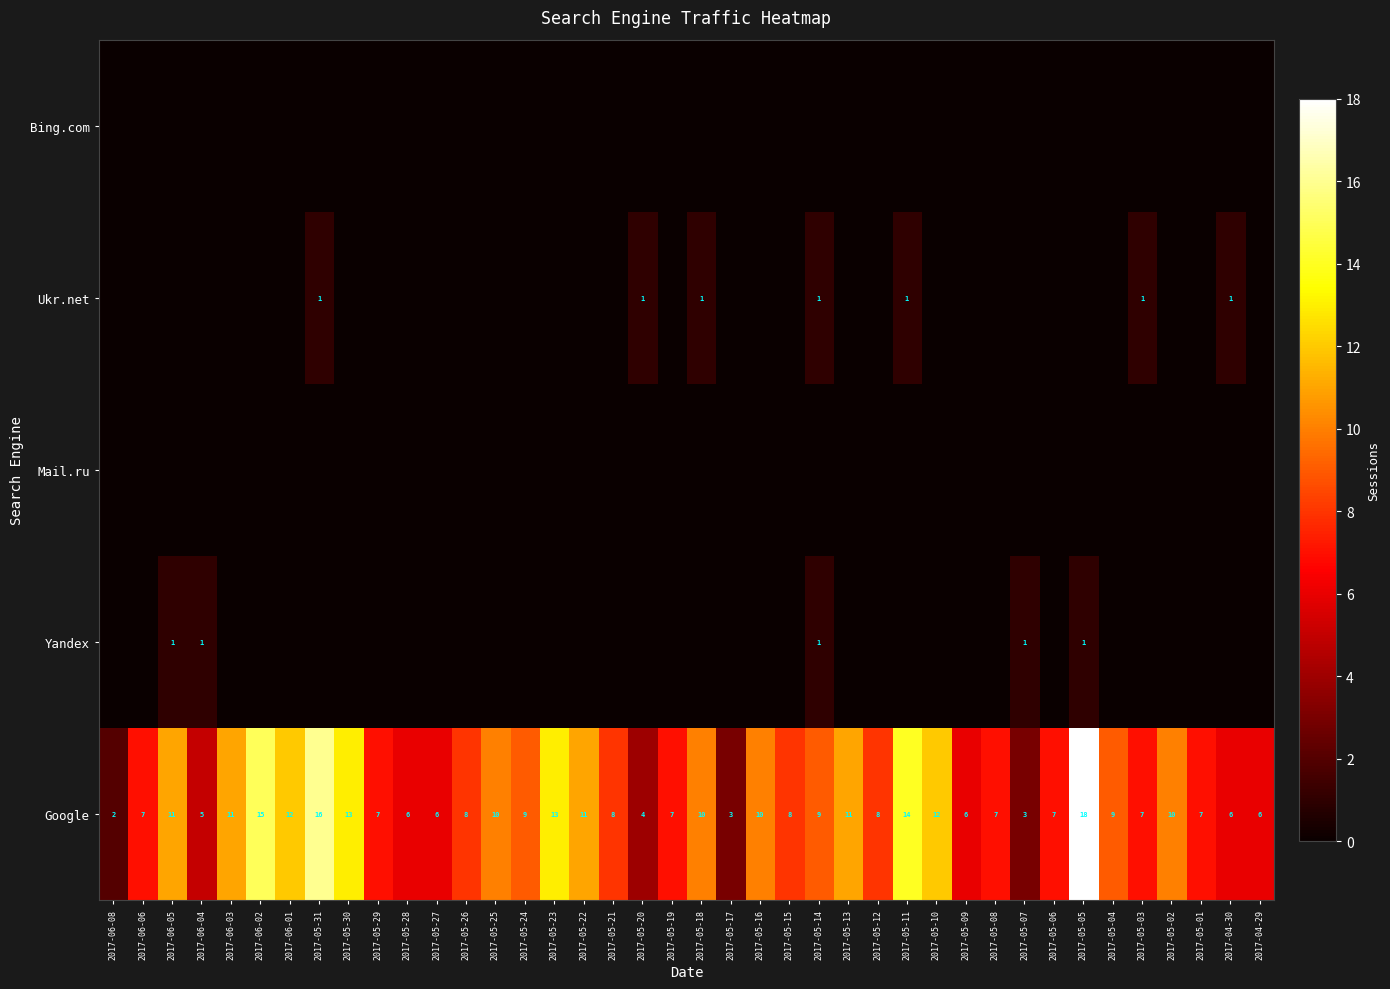

What is the difference between the highest and lowest values at 2017-04-29?

6